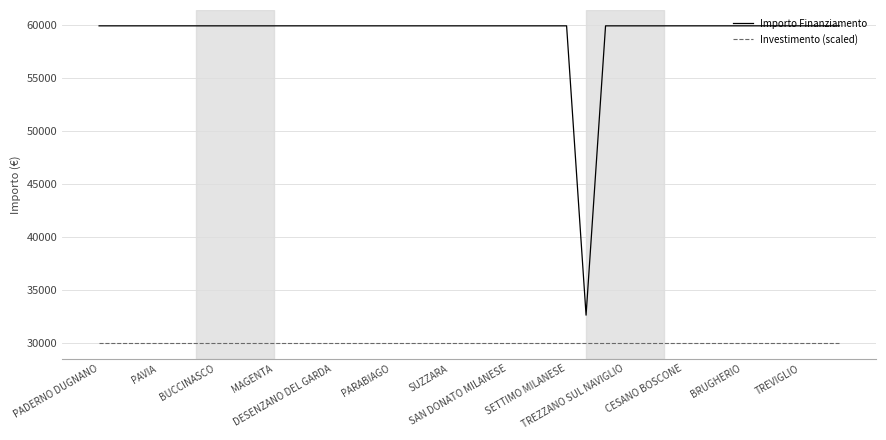

What is the maximum value shown in the chart?

59966